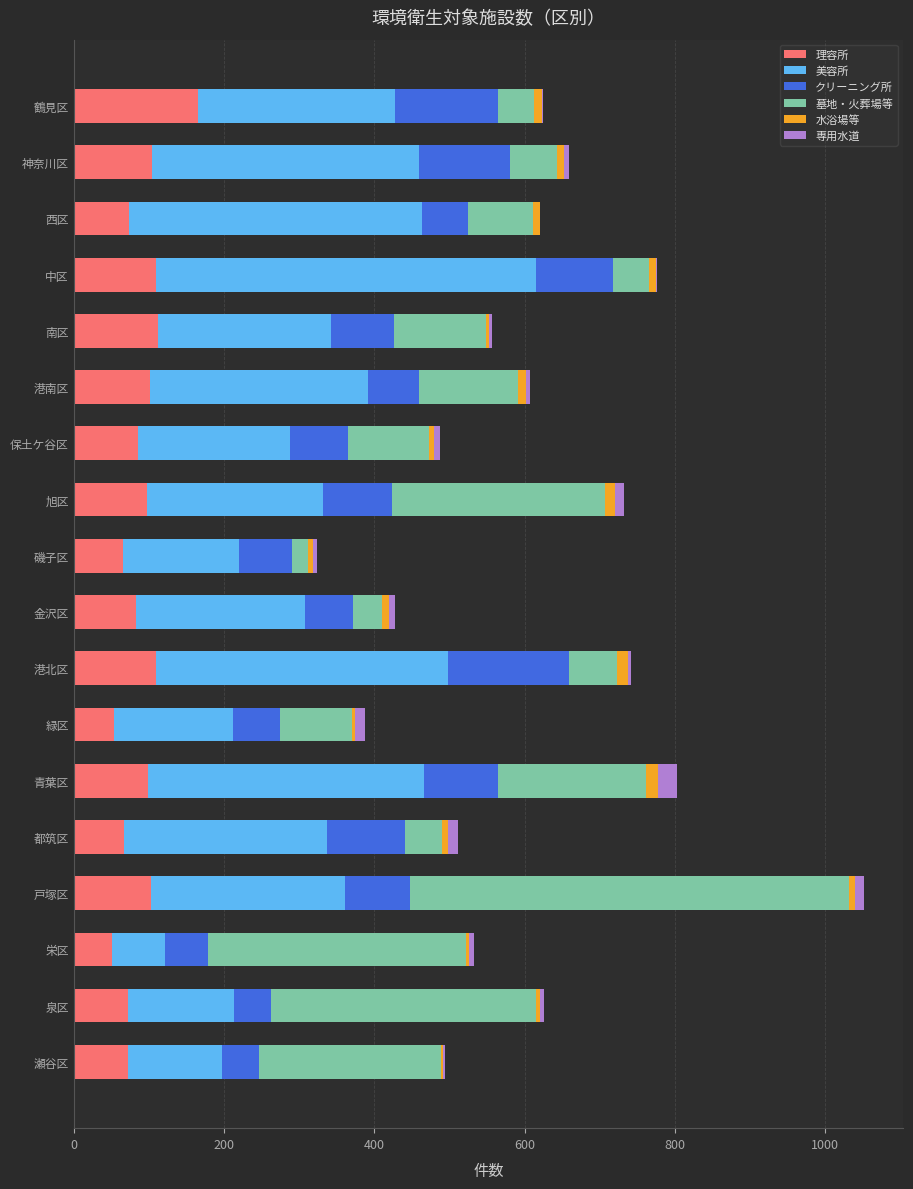

Is it true that 理容所 equals 38 at 瀬谷区?

False